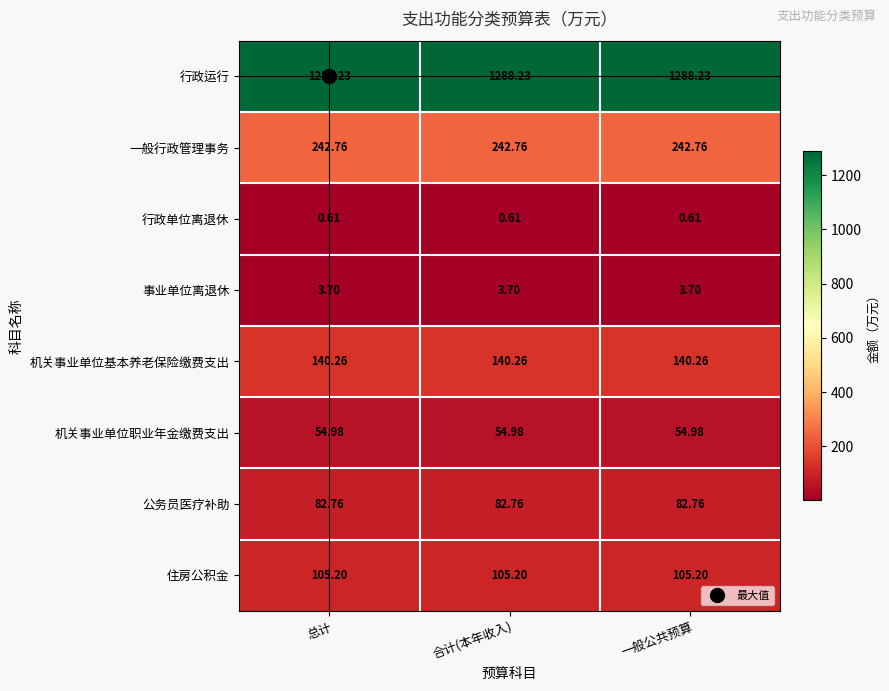

At 总计, list the series in order from largest to smallest.

行政运行, 一般行政管理事务, 机关事业单位基本养老保险缴费支出, 住房公积金, 公务员医疗补助, 机关事业单位职业年金缴费支出, 事业单位离退休, 行政单位离退休